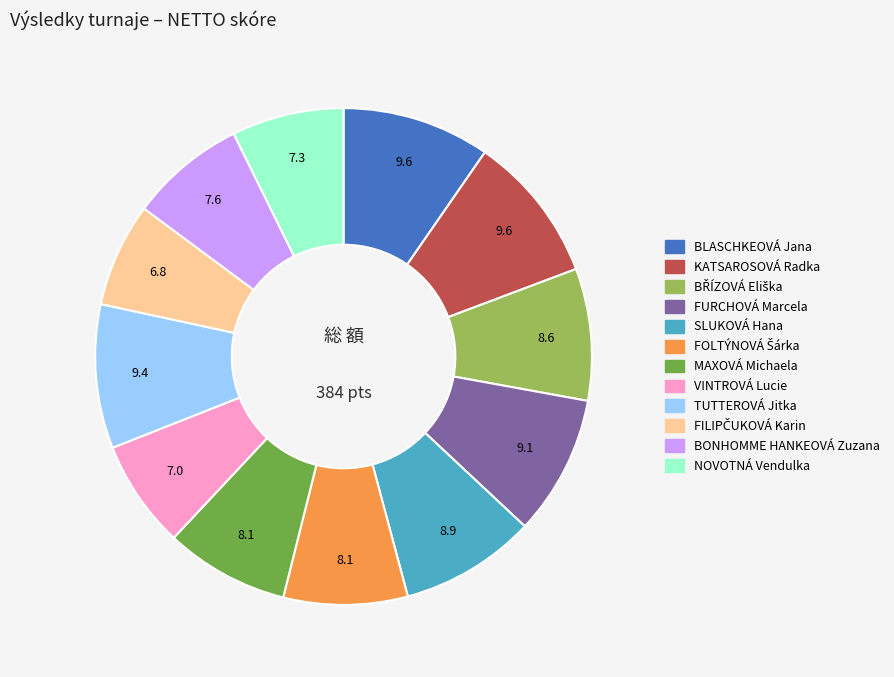

The MAXOVÁ Michaela slice represents 1% of the pie. True or false?

False